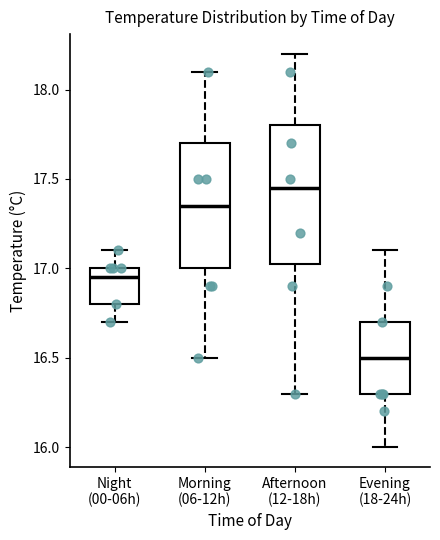

Which box's median line is the lowest?

Evening (18-24h)